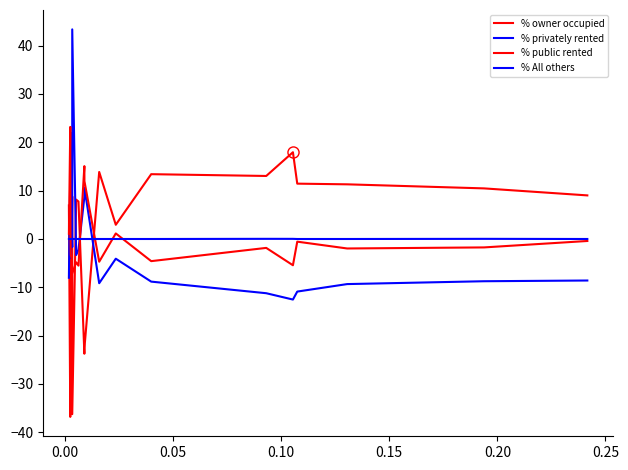

True or false: % privately rented and % public rented cross at least once.

True